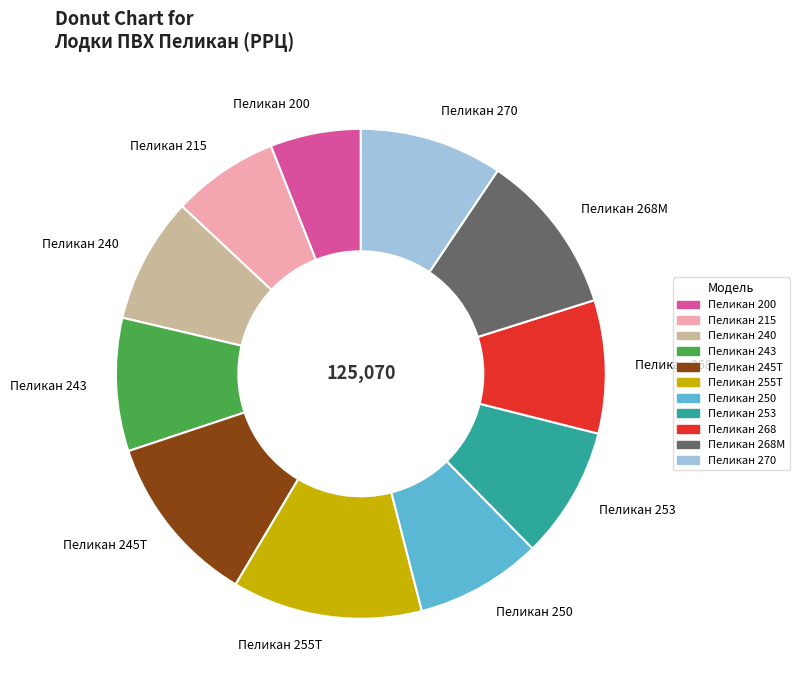

Which has a higher value, Пеликан 200 or Пеликан 243?

Пеликан 243